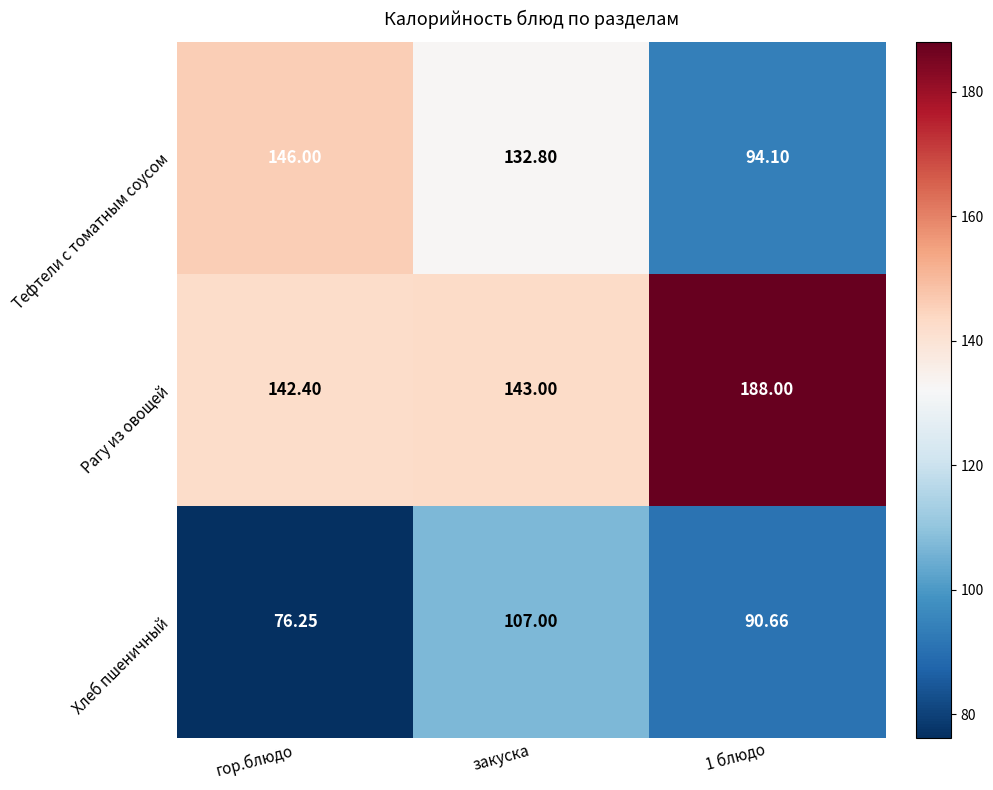

Which series has the largest range (max minus min)?

Тефтели с томатным соусом